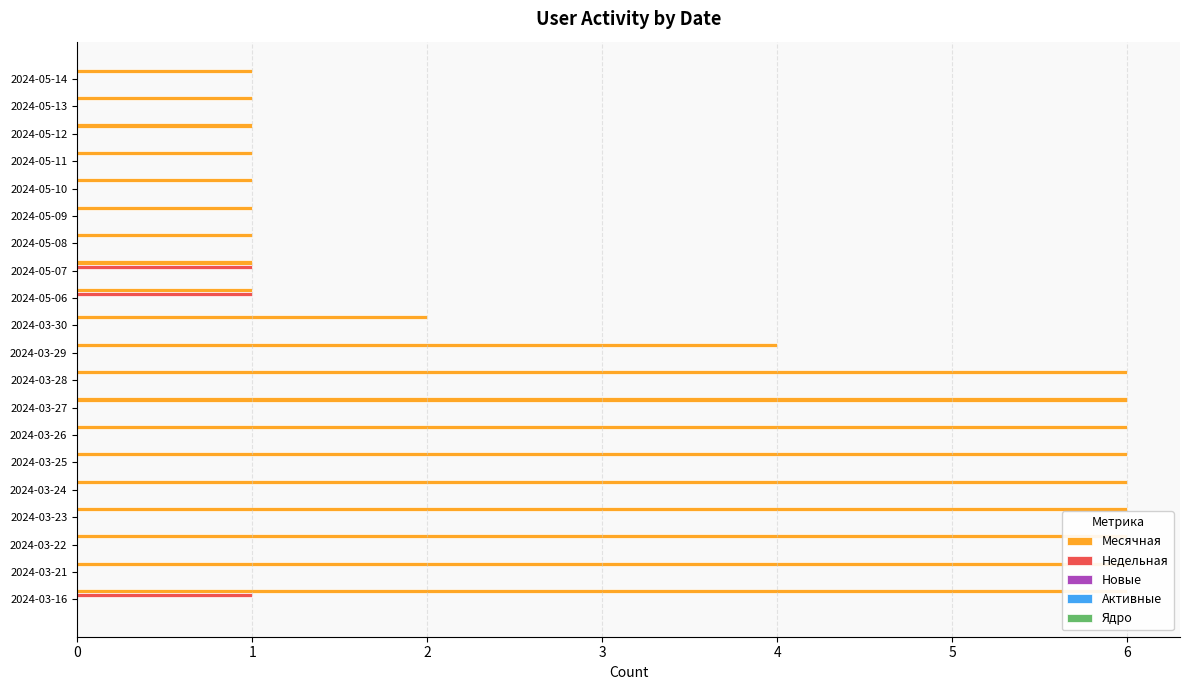

How many data points does each series have?

20